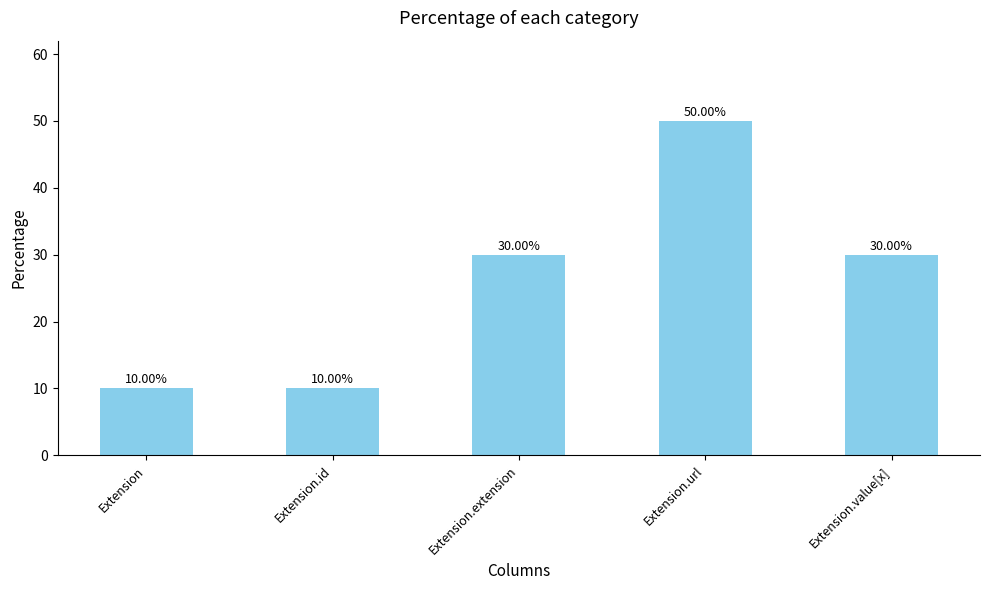

How many bars are there in total?

5